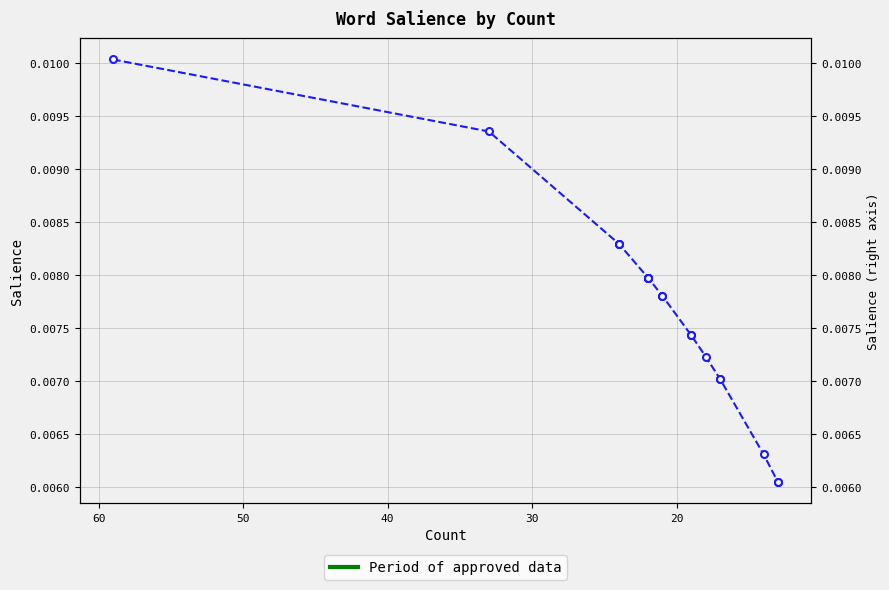

Does the chart have visible grid lines?

Yes